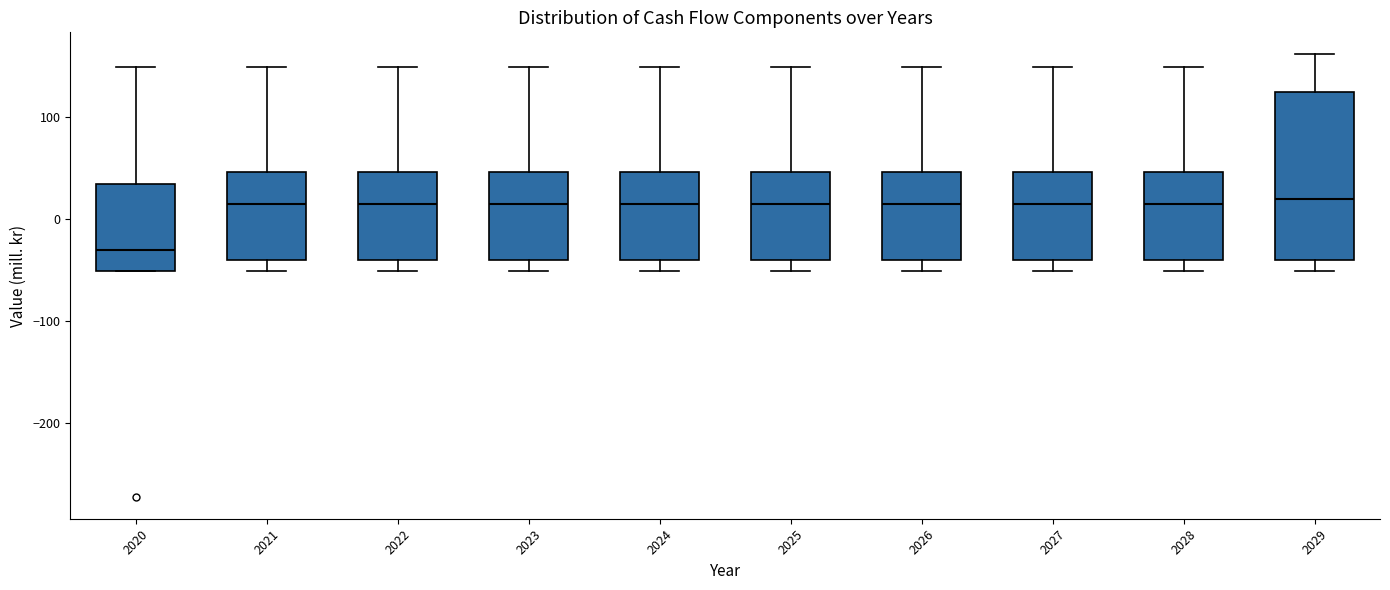

Reading left to right, read every box against the y-axis: the position of its median line, the range the box covers, and the ends of its whiskers. The values are not printed on the chart, so give them approximately, as read against the axis.

2020: median -30, box -50 to 30, whiskers -50 to 150
2021: median 10, box -40 to 50, whiskers -50 to 150
2022: median 10, box -40 to 50, whiskers -50 to 150
2023: median 10, box -40 to 50, whiskers -50 to 150
2024: median 10, box -40 to 50, whiskers -50 to 150
2025: median 10, box -40 to 50, whiskers -50 to 150
2026: median 10, box -40 to 50, whiskers -50 to 150
2027: median 10, box -40 to 50, whiskers -50 to 150
2028: median 10, box -40 to 50, whiskers -50 to 150
2029: median 20, box -40 to 120, whiskers -50 to 160